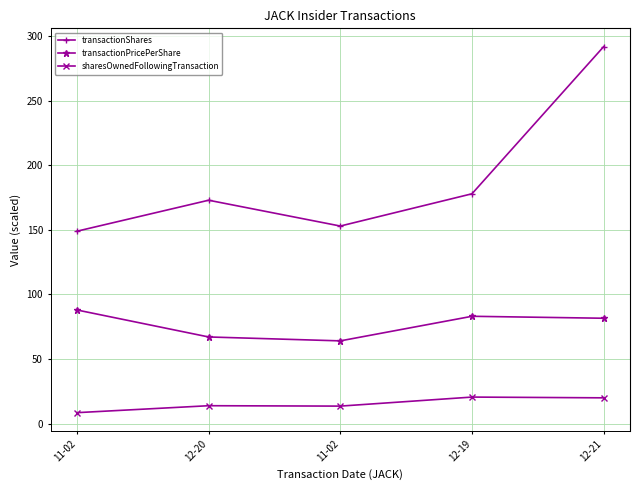

Does the chart display data point markers on the line(s)?

Yes